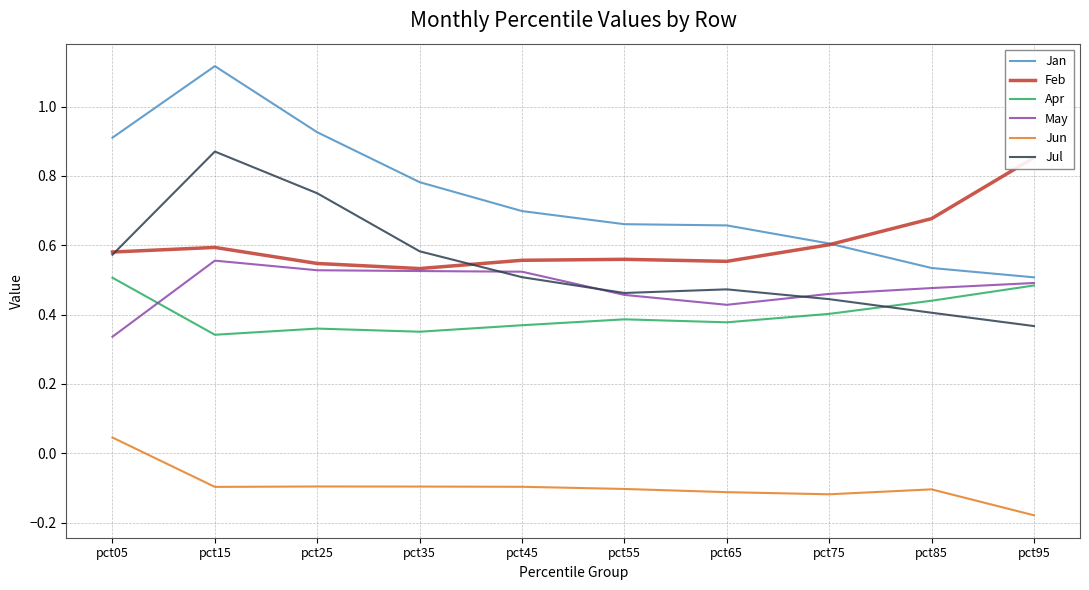

True or false: Jul has a value of 0.6 at pct95.

False